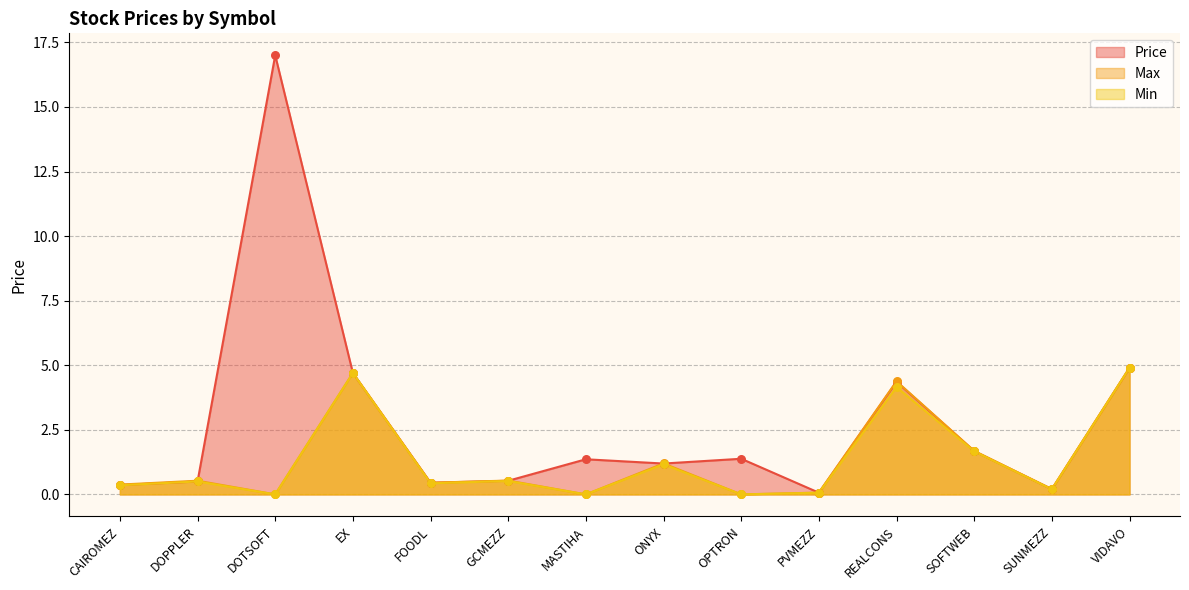

What is the total value across all series at CAIROMEZ?

1.1